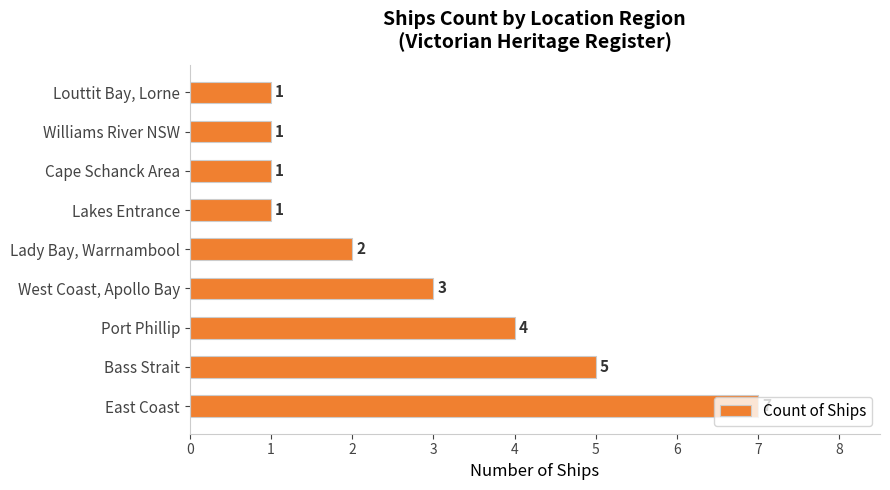

What is the ratio of the value at Port Phillip to the value at Louttit Bay, Lorne?

4.0